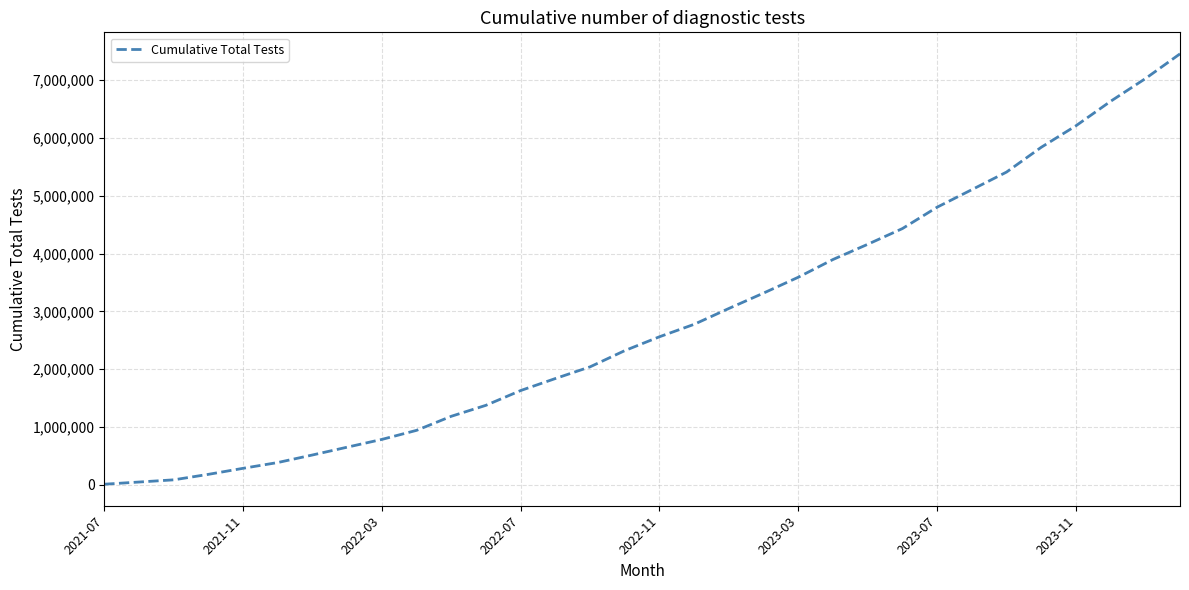

What is the maximum value shown in the chart?

7457005